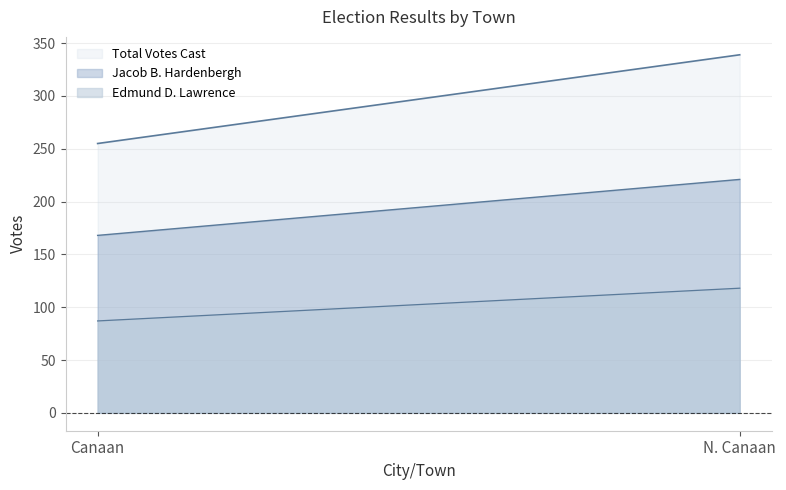

What is the difference between the highest and lowest values at N. Canaan?

221